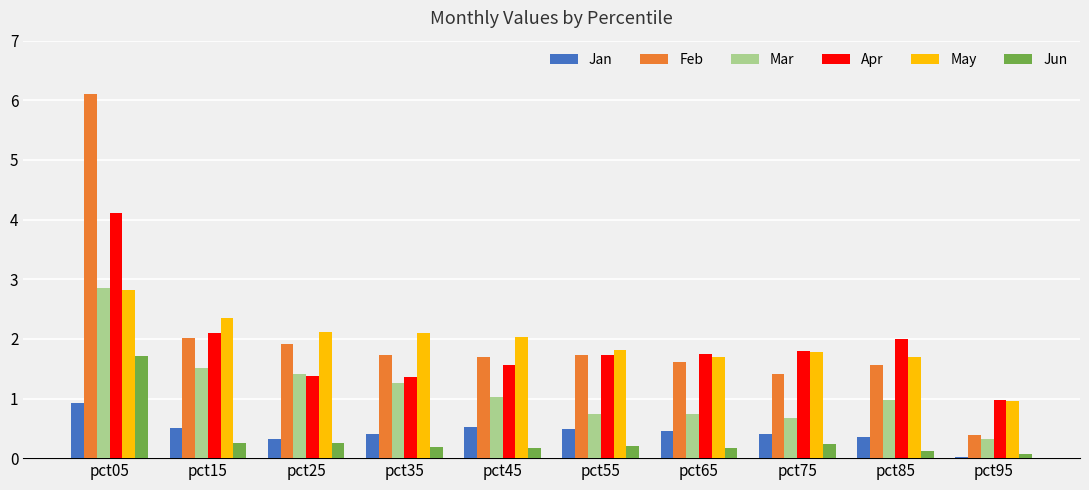

Are the bars grouped side by side (vs. stacked)?

Yes